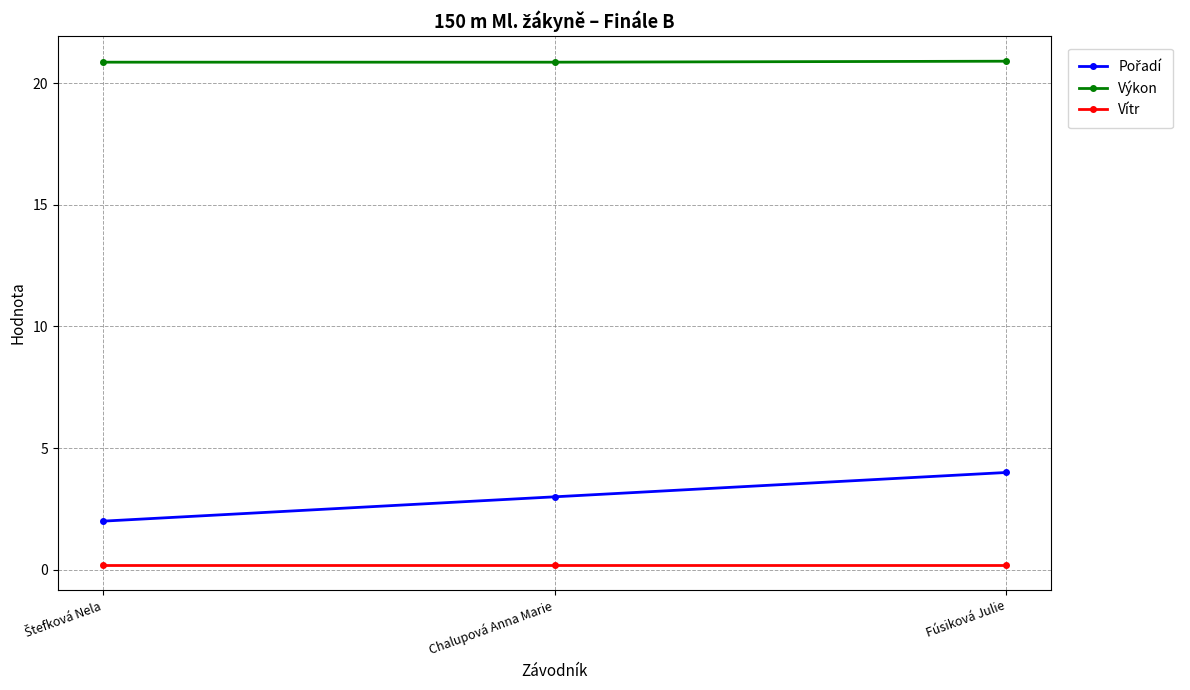

At how many categories does at least one series exceed 5?

3